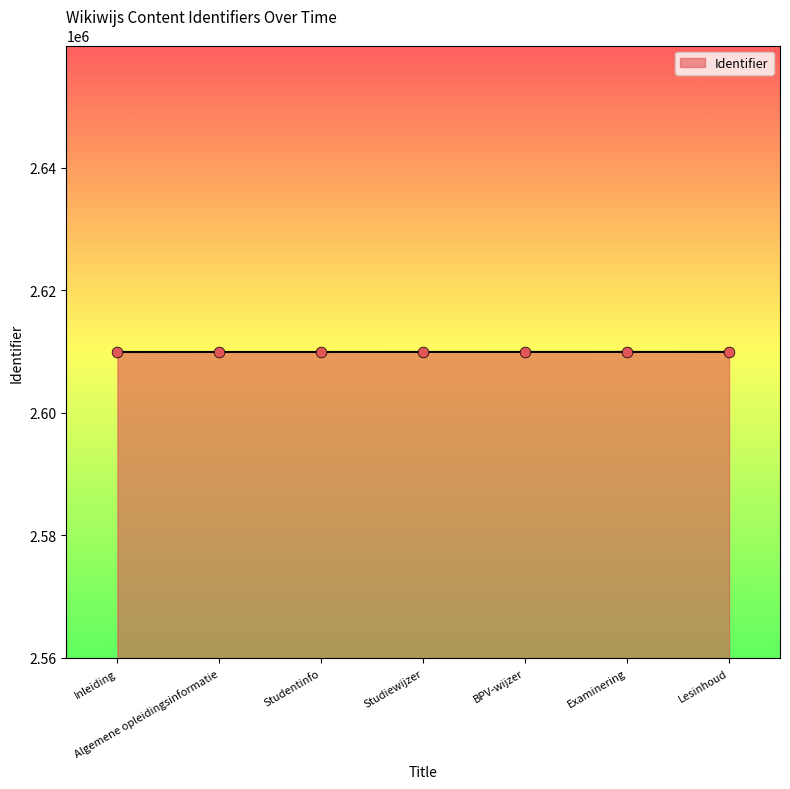

What is the change in value from Studentinfo to Studiewijzer?

+3